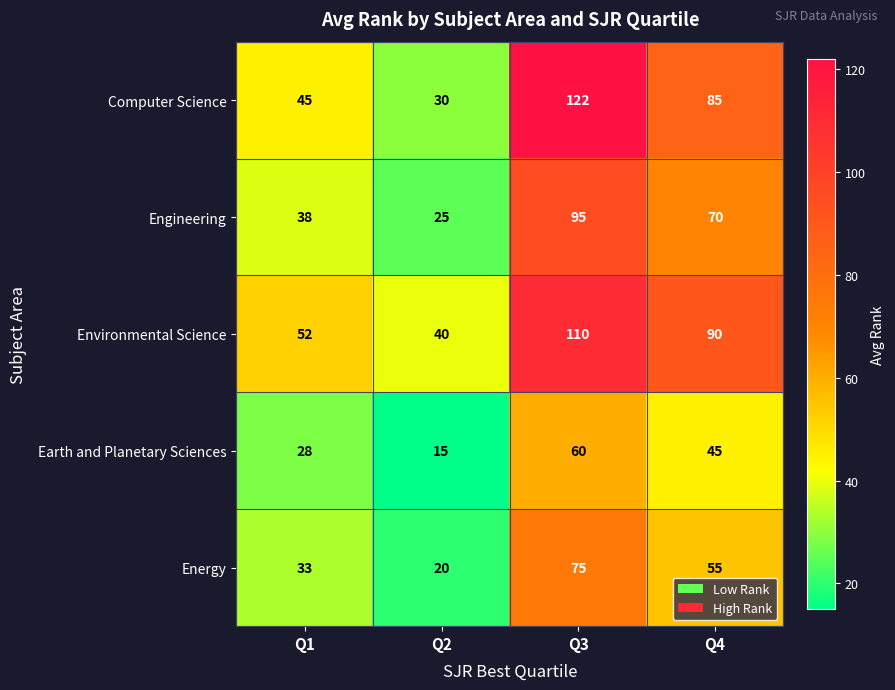

How many categories are shown in the chart?

4